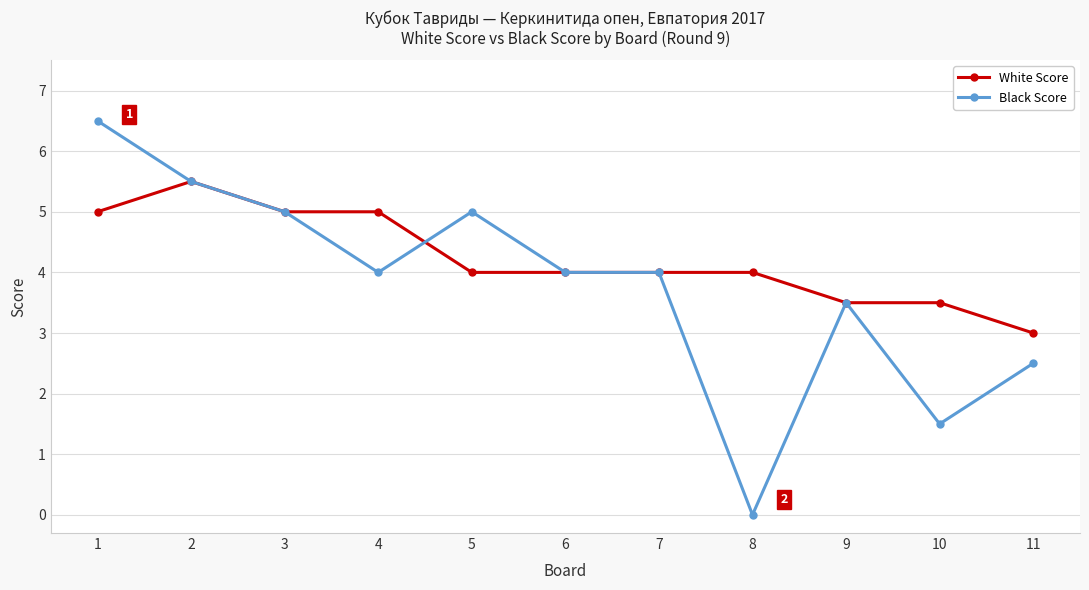

Where is the first local maximum for White Score?

2